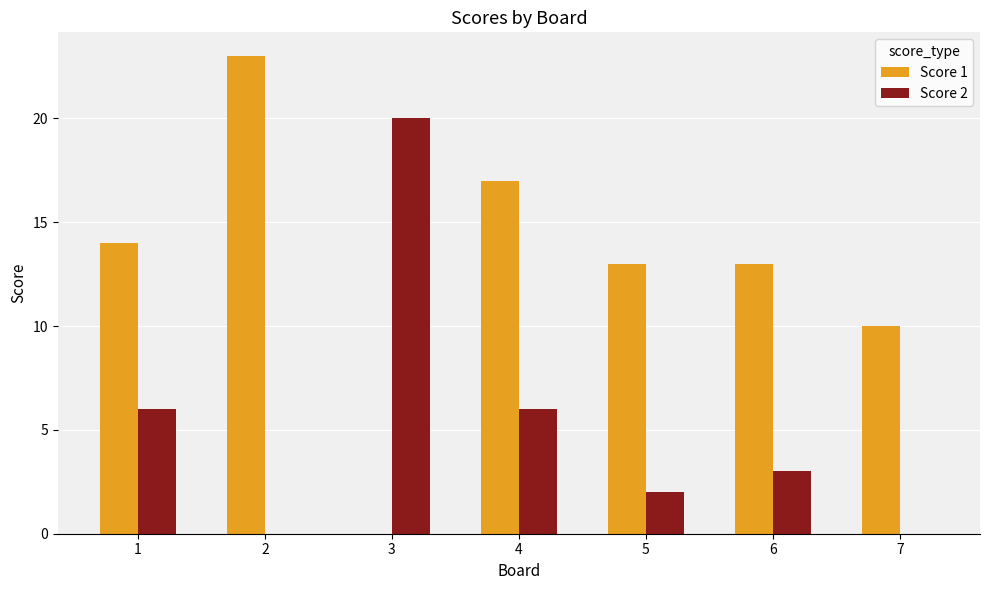

Which series has the largest total across all categories?

Score 1